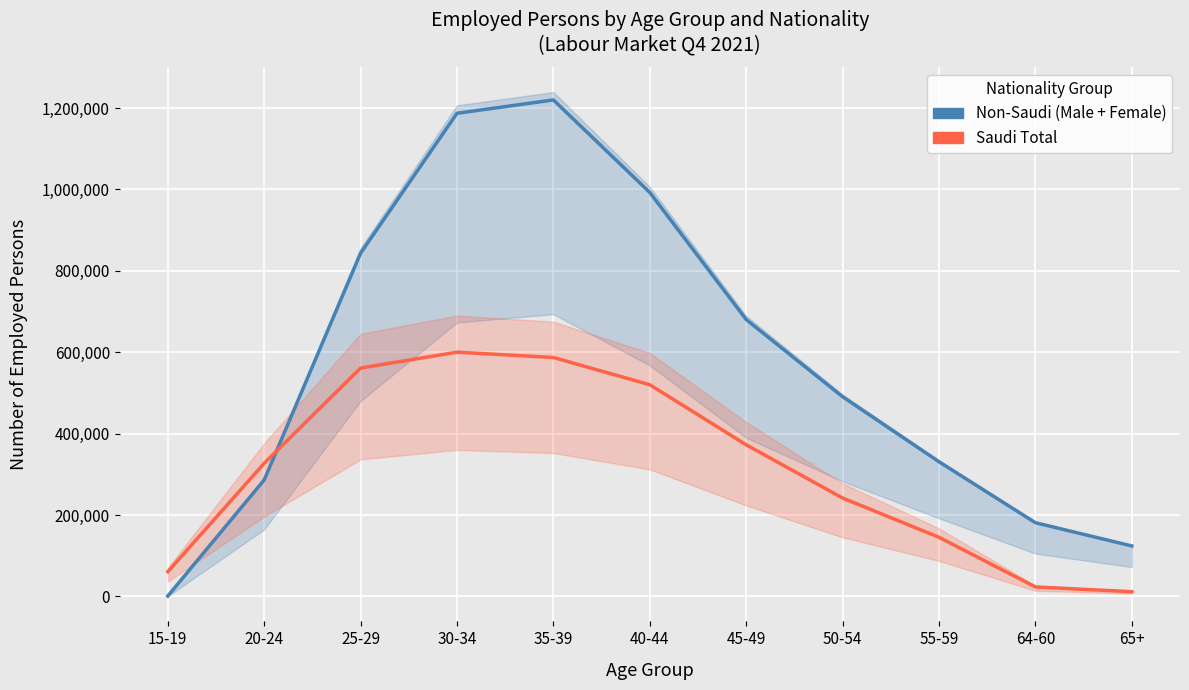

True or false: Saudi Total has a value of 253881 at 40-44.

False